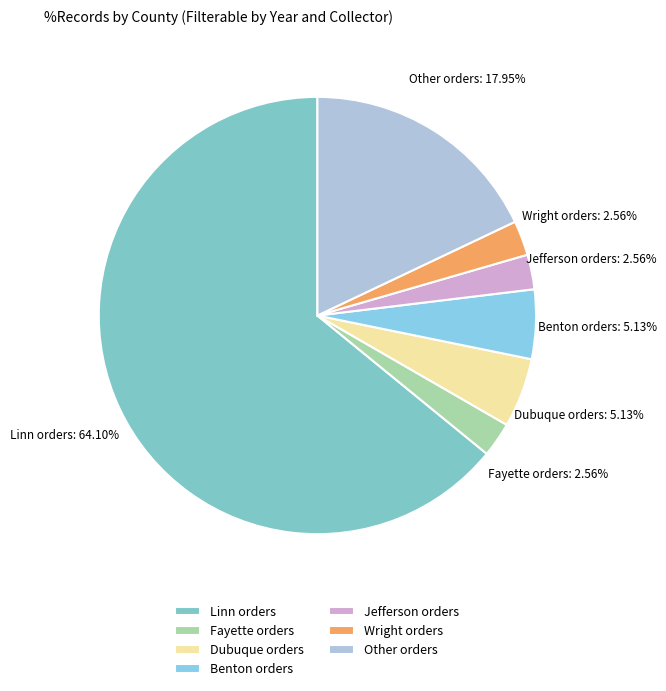

Which category has the biggest portion of the pie?

Linn